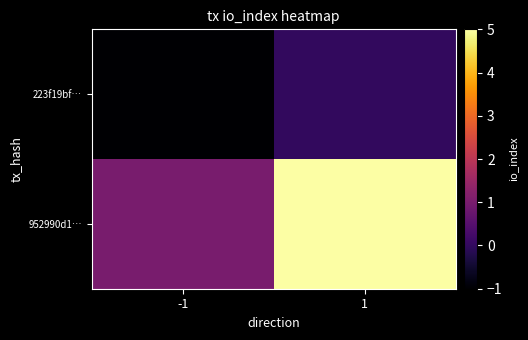

Rank the series at 1 from highest to lowest value.

952990d1…, 223f19bf…